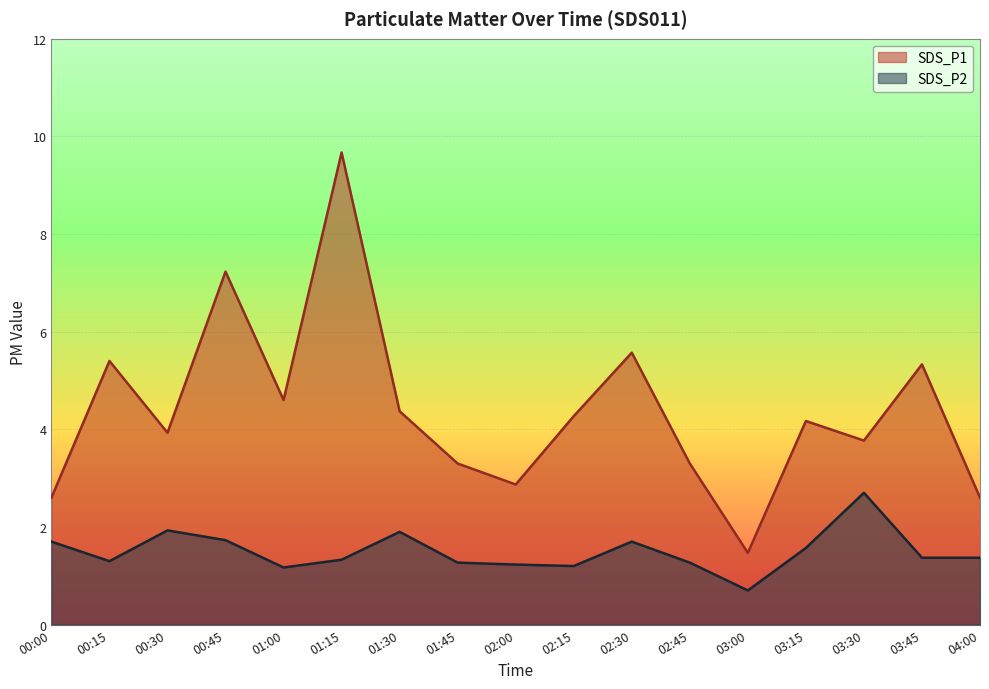

What is the value of the SDS_P1 point at the 10th from the left?

4.3